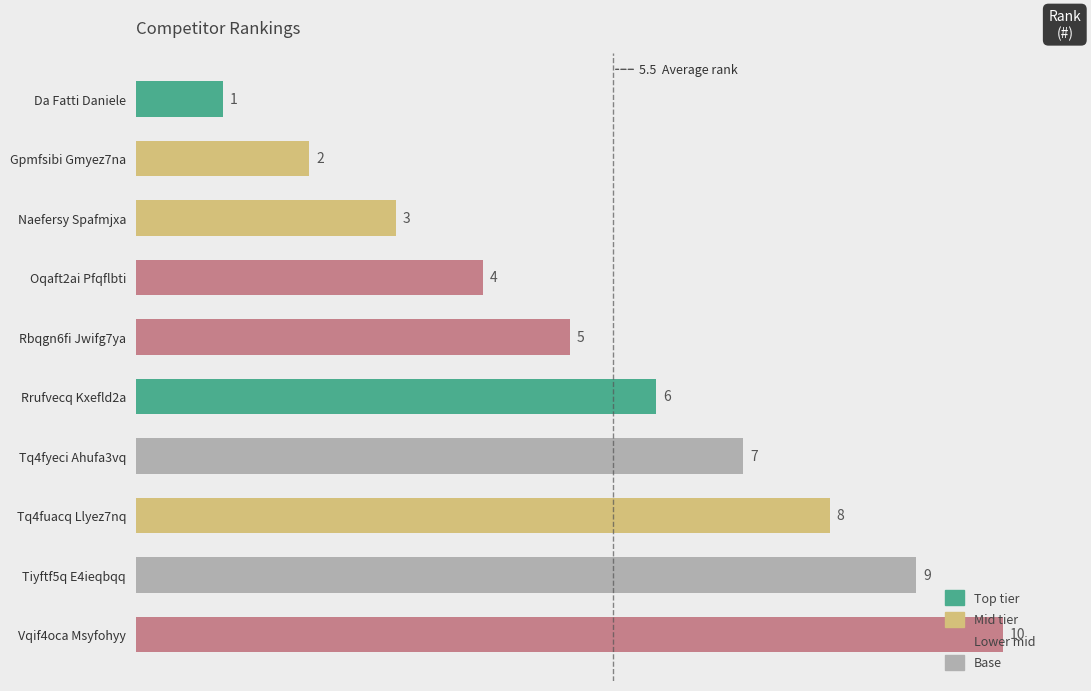

Is it true that the value at Gpmfsibi Gmyez7na is 2?

True